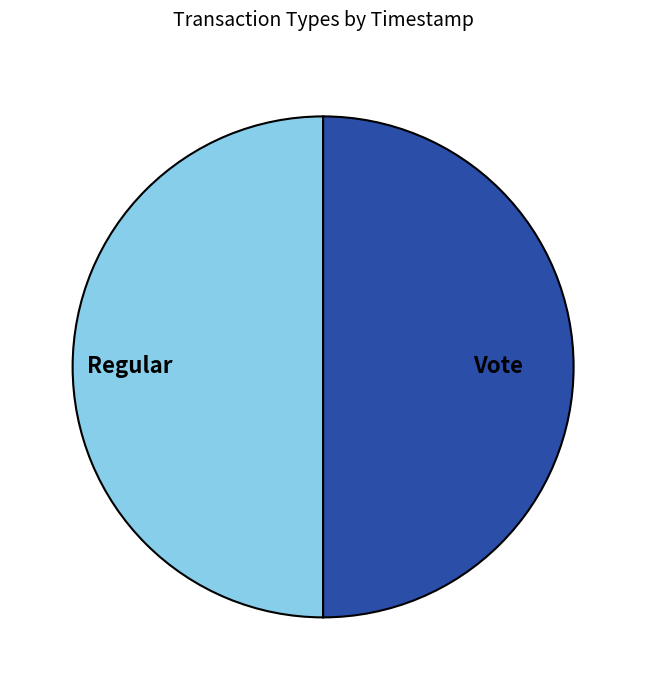

How many slices are in this pie chart?

2